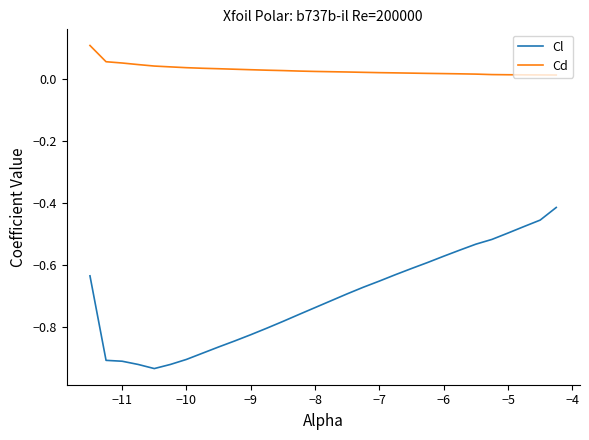

True or false: Cd and Cl intersect in this chart.

False